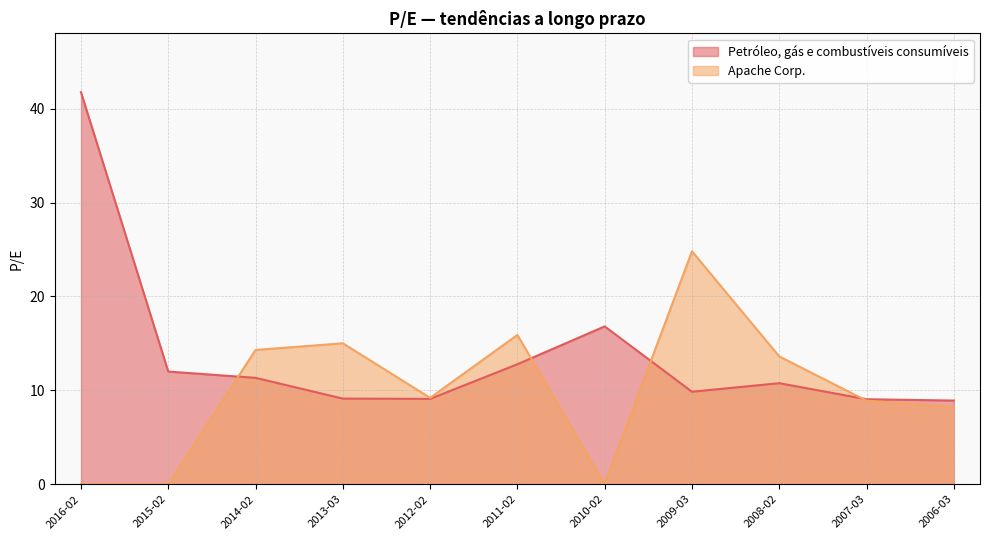

What position from the right is 2013-03?

8